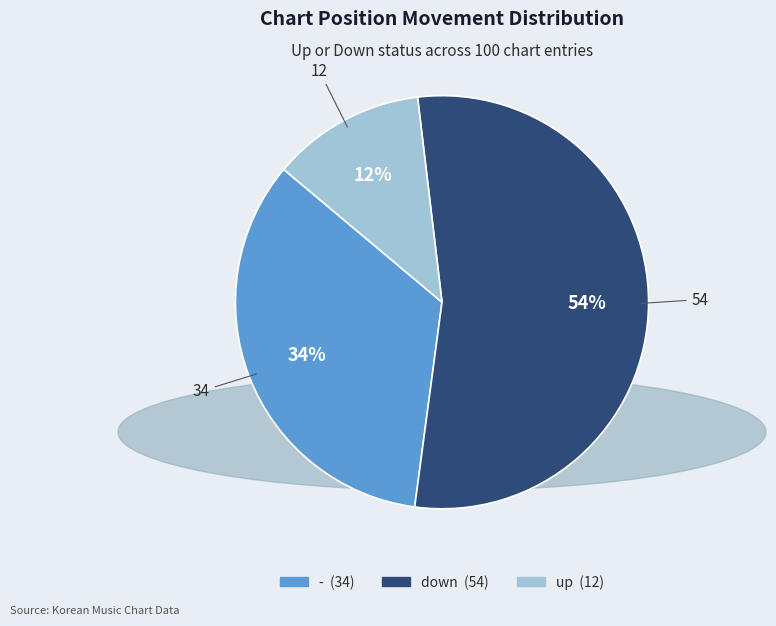

Which category has the smallest portion of the pie?

up